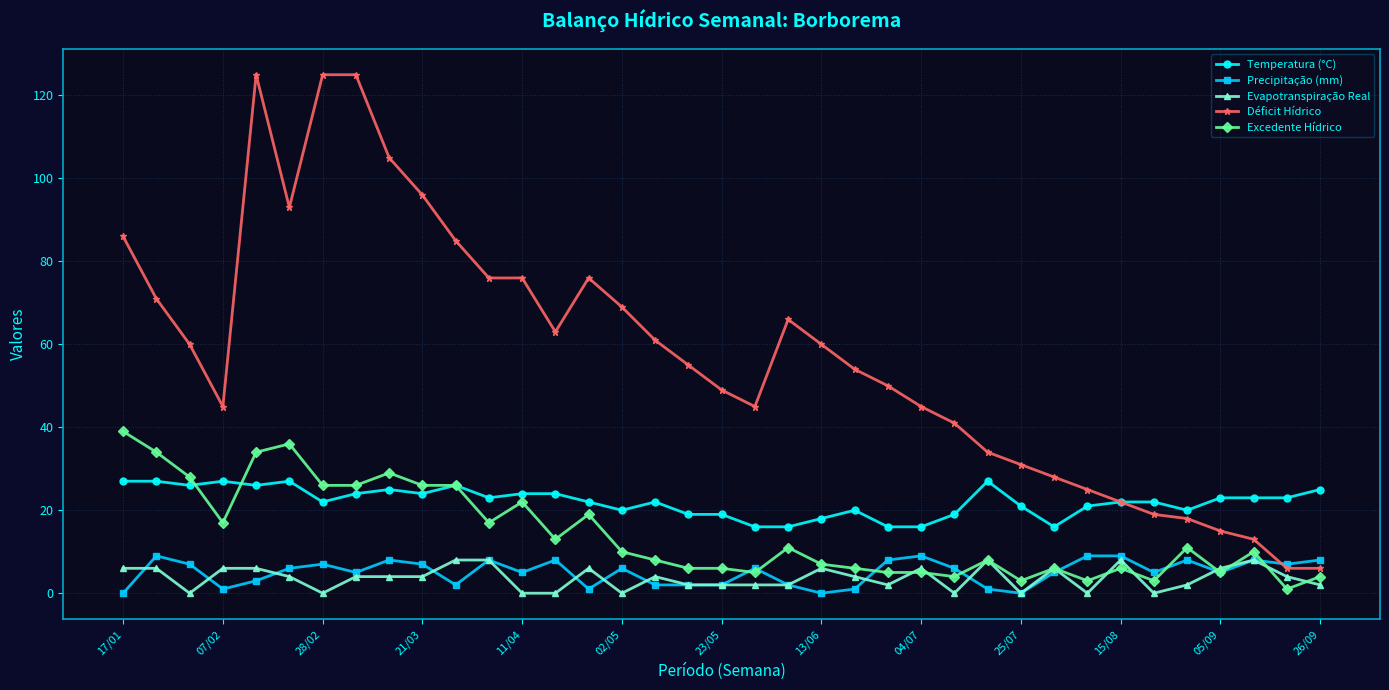

True or false: Evapotranspiração Real has more than 2 interior local peaks.

True